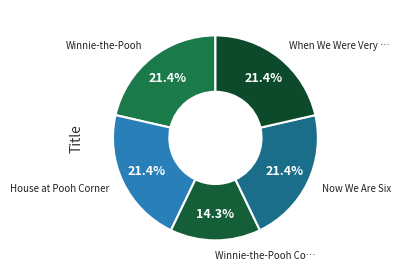

How many slices are in this pie chart?

5